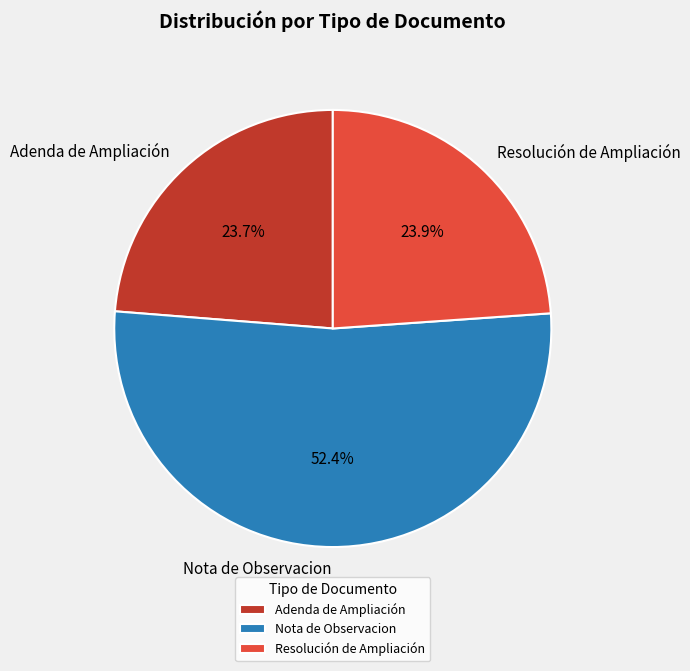

To the nearest percent, what is the combined percentage of Adenda de Ampliación and Nota de Observacion?

76%